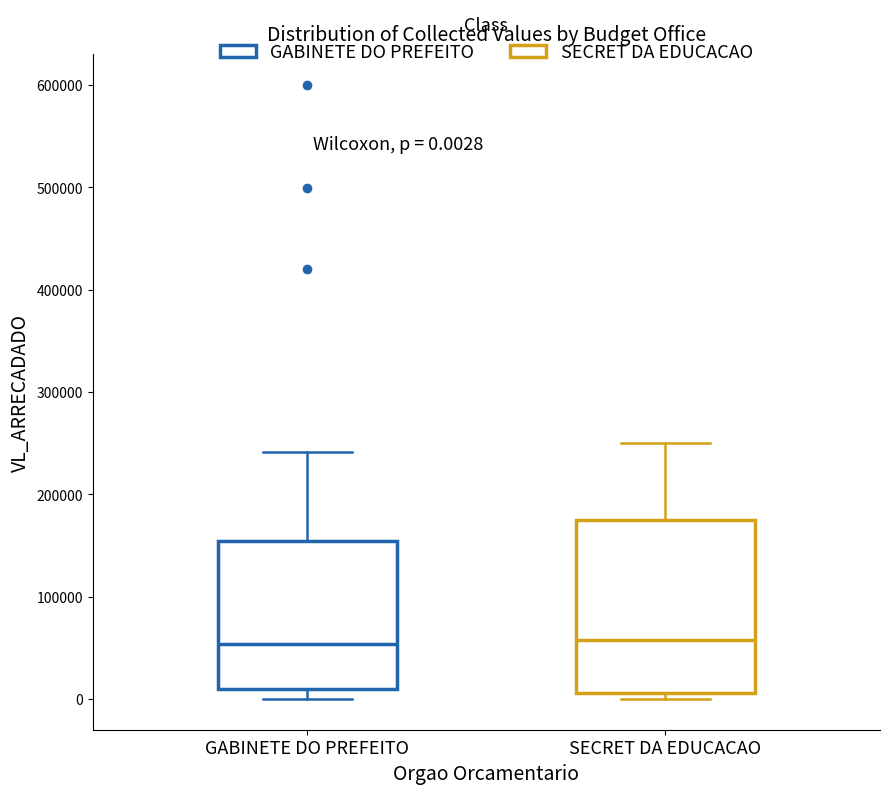

Which box is the tallest, from its lower edge to its upper edge?

SECRET DA EDUCACAO